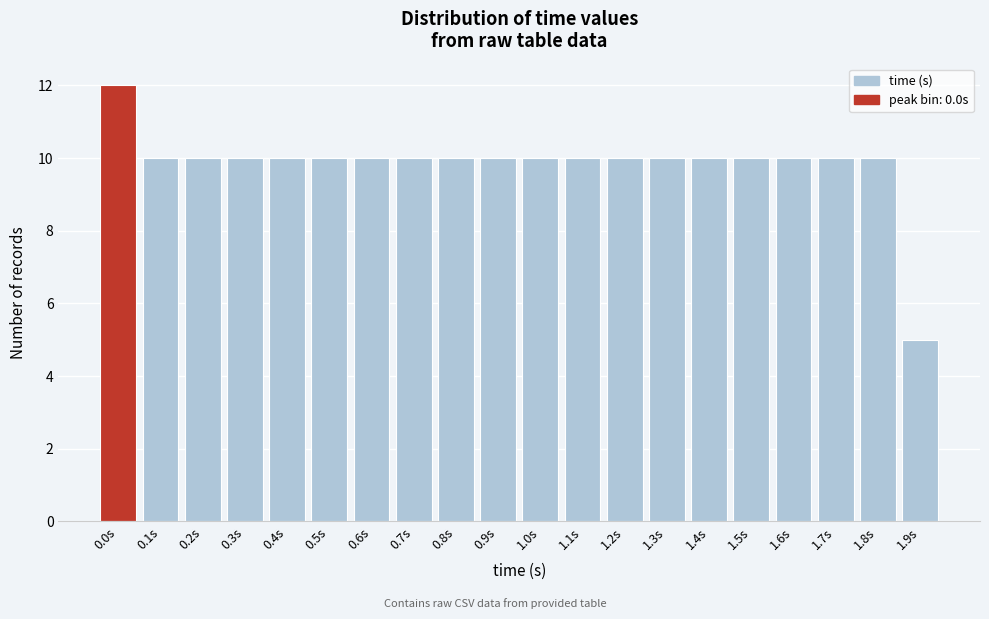

Reading left to right, list all the values displayed in this chart.

0.0s=12	0.1s=10	0.2s=10	0.3s=10	0.4s=10	0.5s=10	0.6s=10	0.7s=10	0.8s=10	0.9s=10	1.0s=10	1.1s=10	1.2s=10	1.3s=10	1.4s=10	1.5s=10	1.6s=10	1.7s=10	1.8s=10	1.9s=5